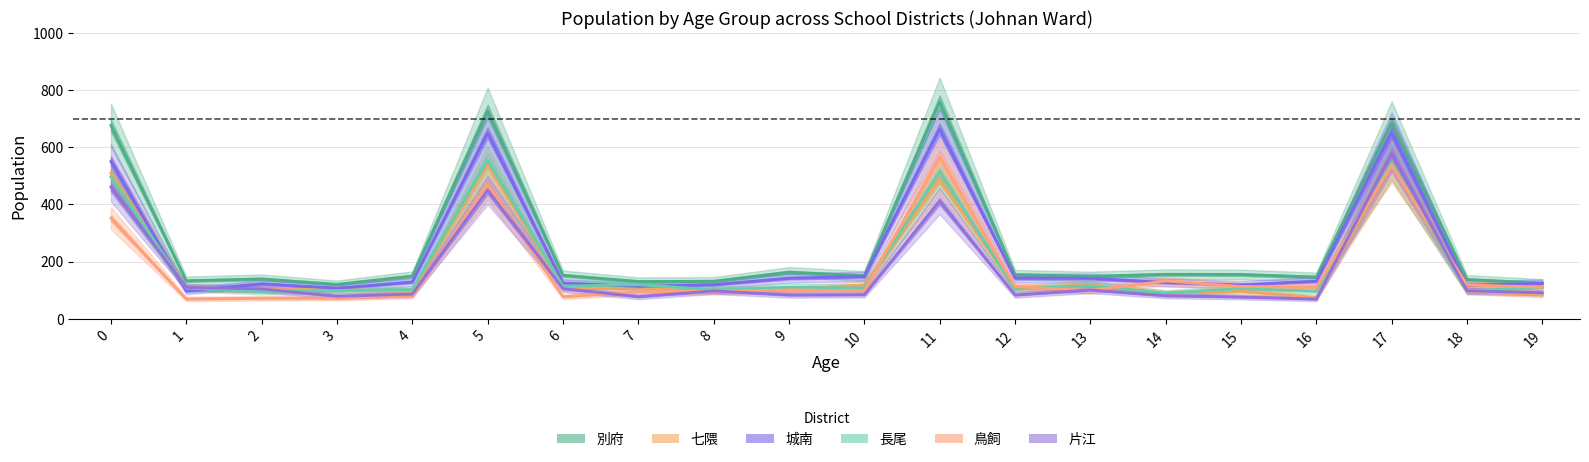

What is the sum of the 片江 values at 3 and 15?

155.5